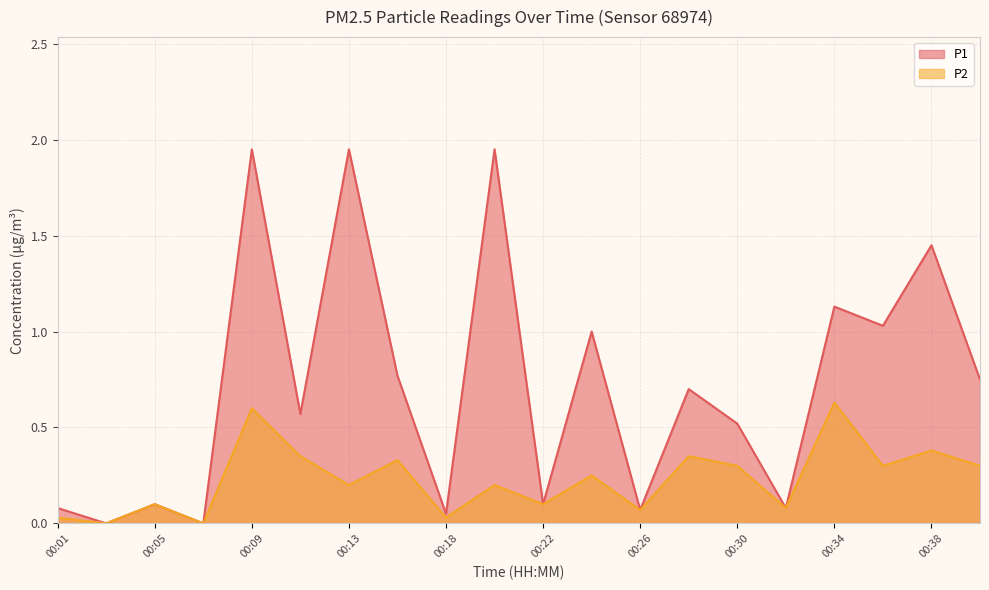

Does the chart display data point markers on the line(s)?

No